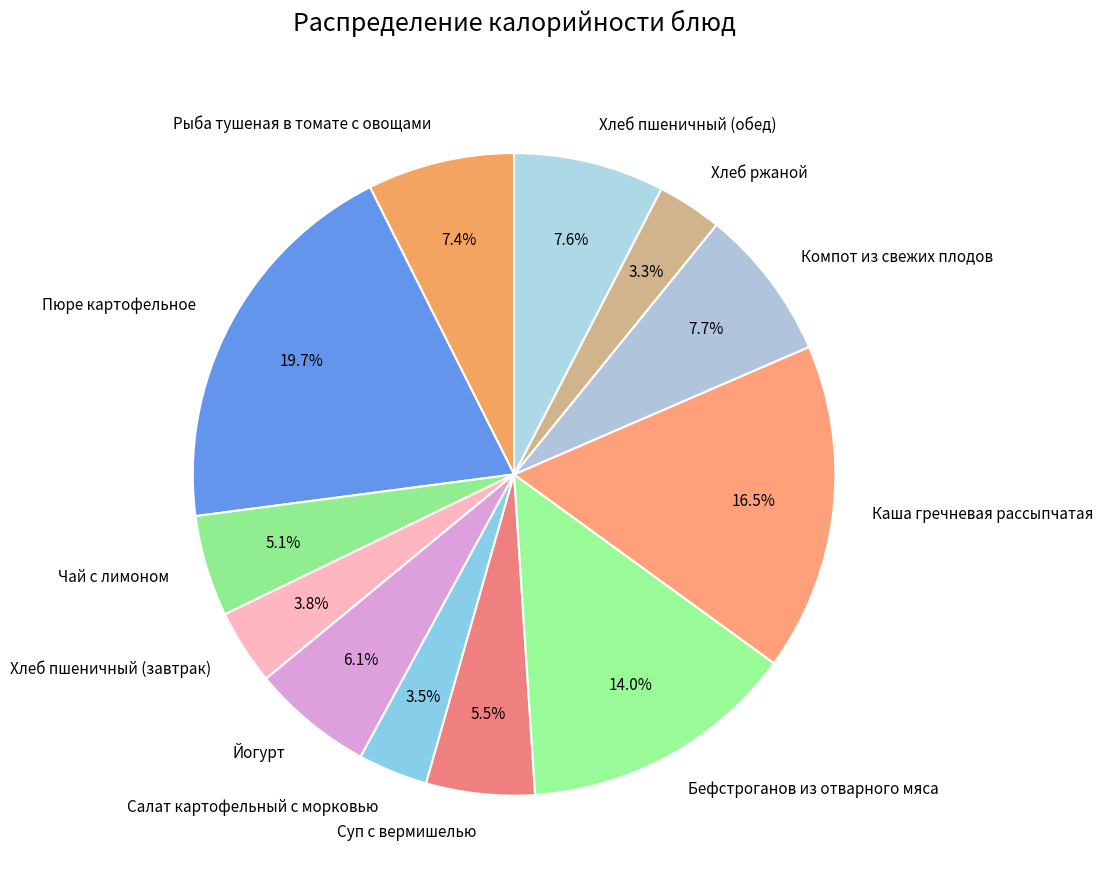

To the nearest percent, what is the difference between the largest and smallest slice percentages?

16%